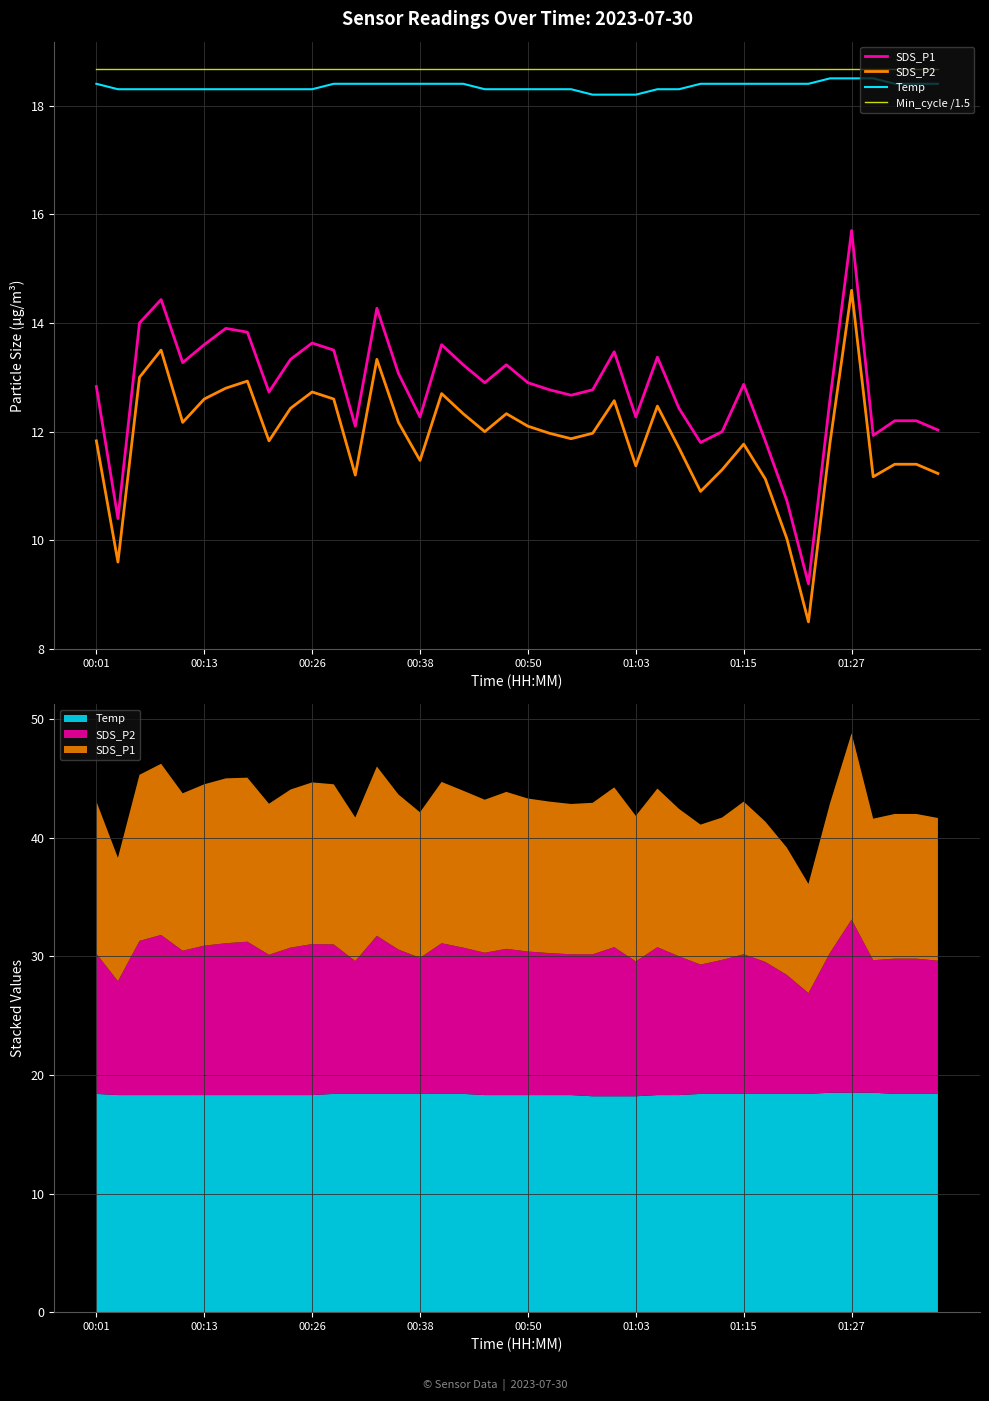

At 9, list the series in order from largest to smallest.

Min_cycle /1.5, Temp, SDS_P1, SDS_P2